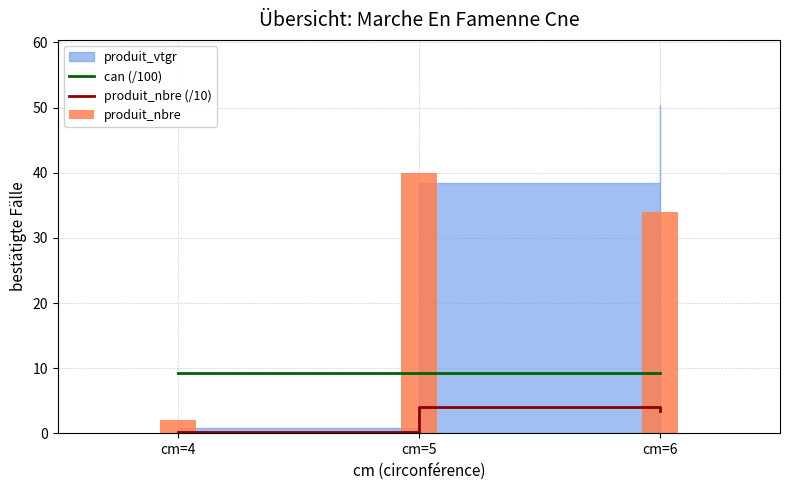

How many data points in produit_nbre are above 34?

1